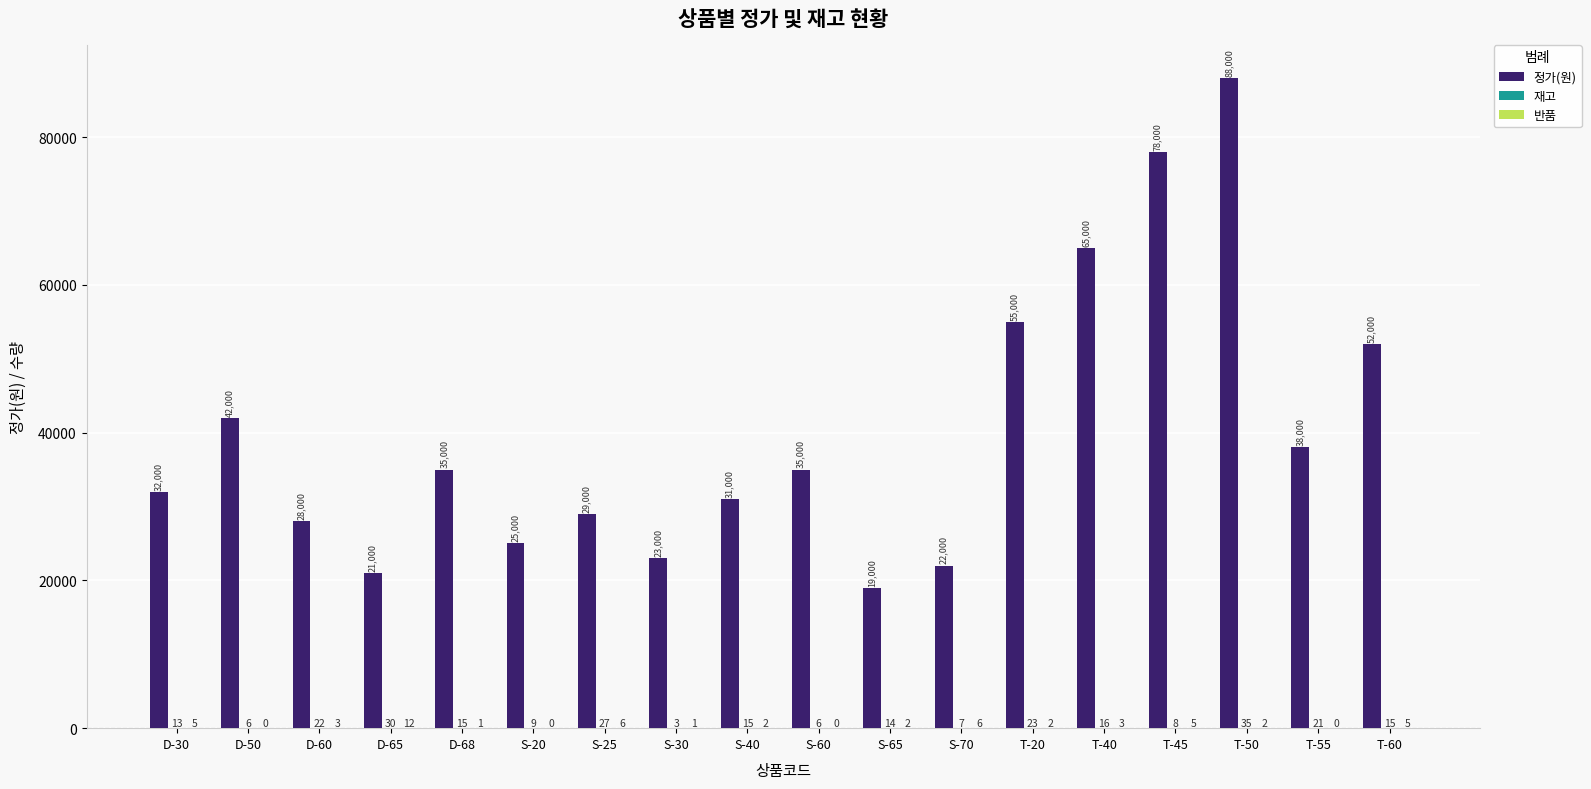

At which category is the sum across all series the highest?

T-50